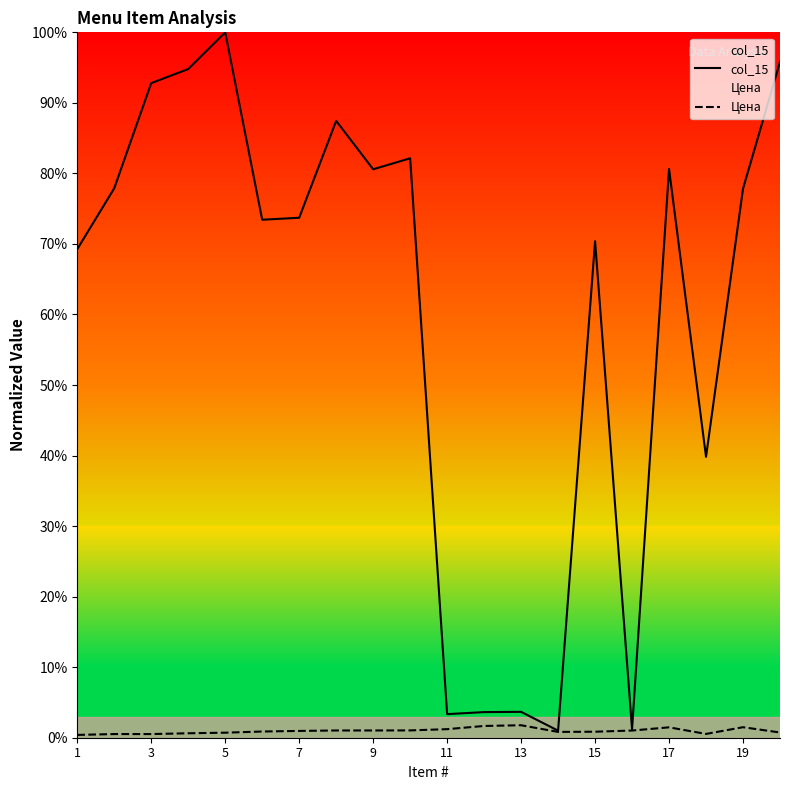

Count the number of categories in the chart.

20